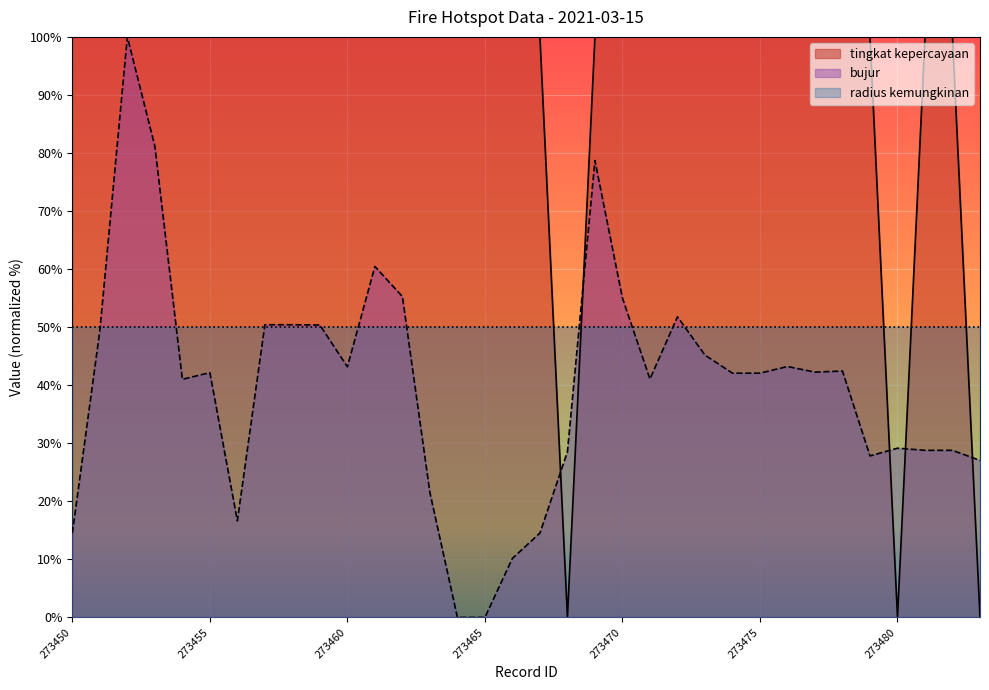

The value of bujur at 273463 is 35.2. True or false?

False